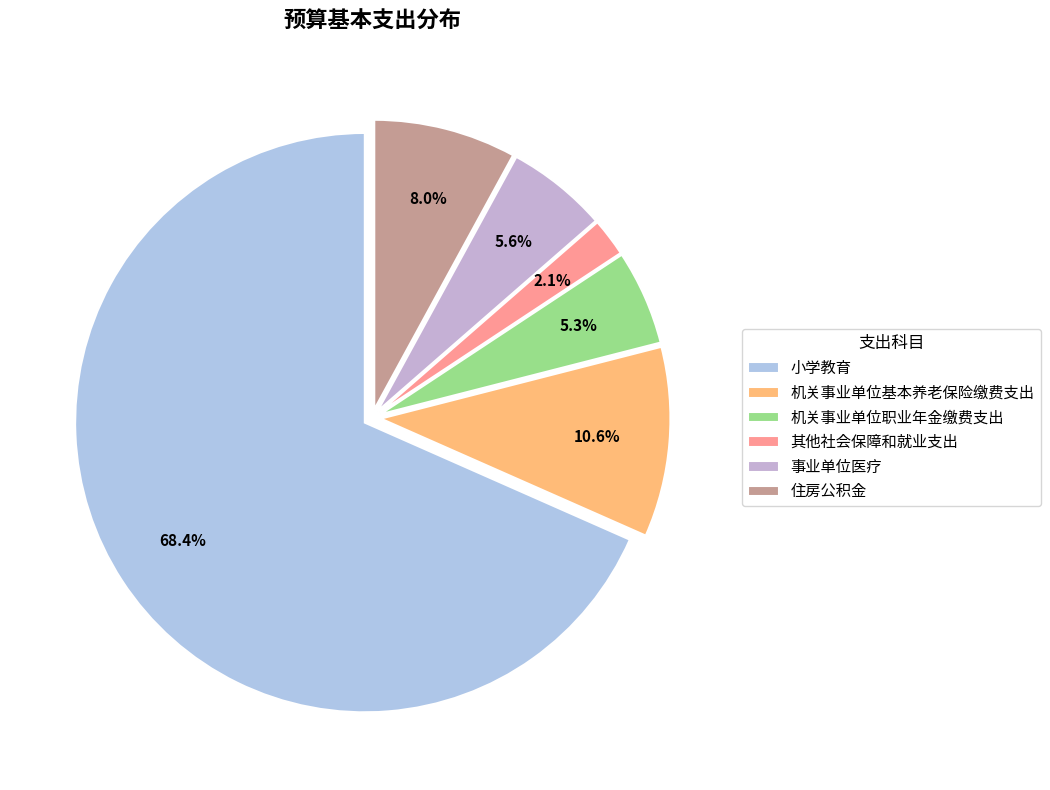

To the nearest percent, what is the average slice percentage?

17%